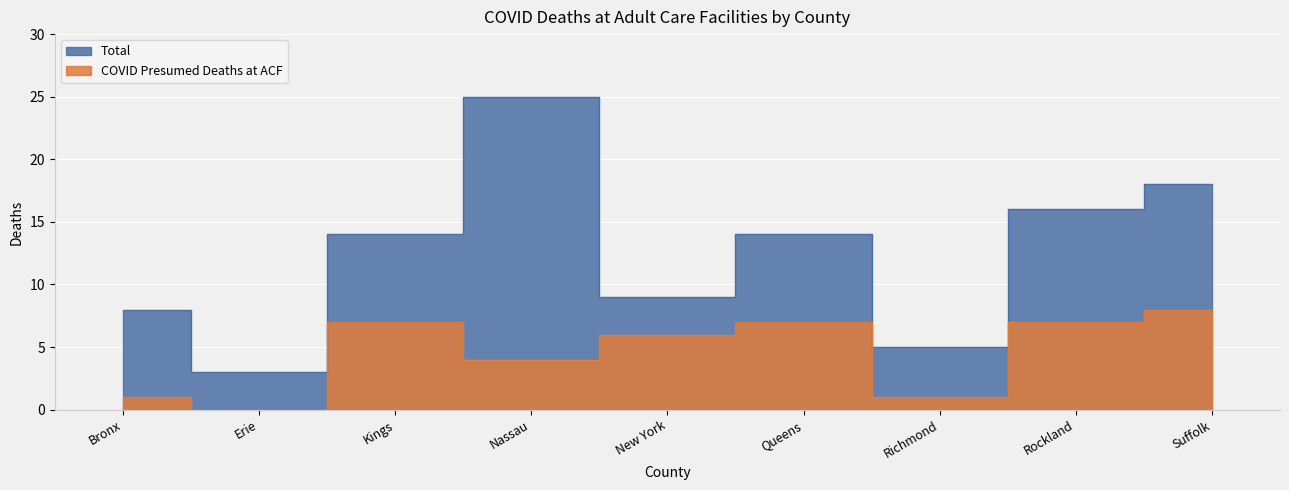

What is the label of the 6th point from the left?

Queens